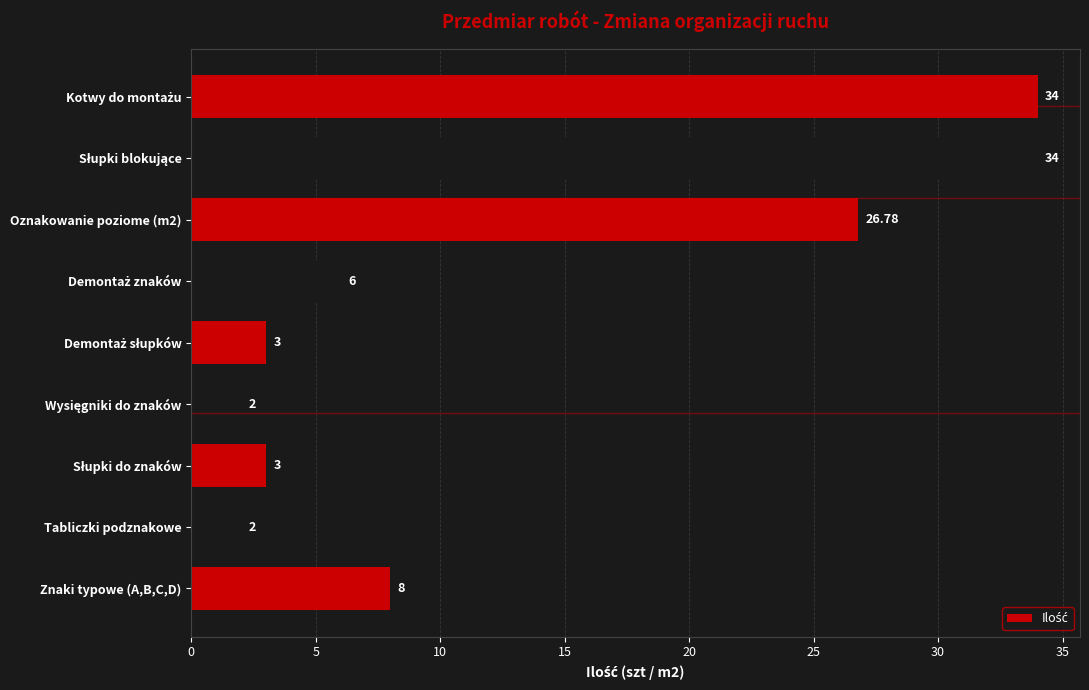

What is the difference between the maximum and minimum values?

32.0